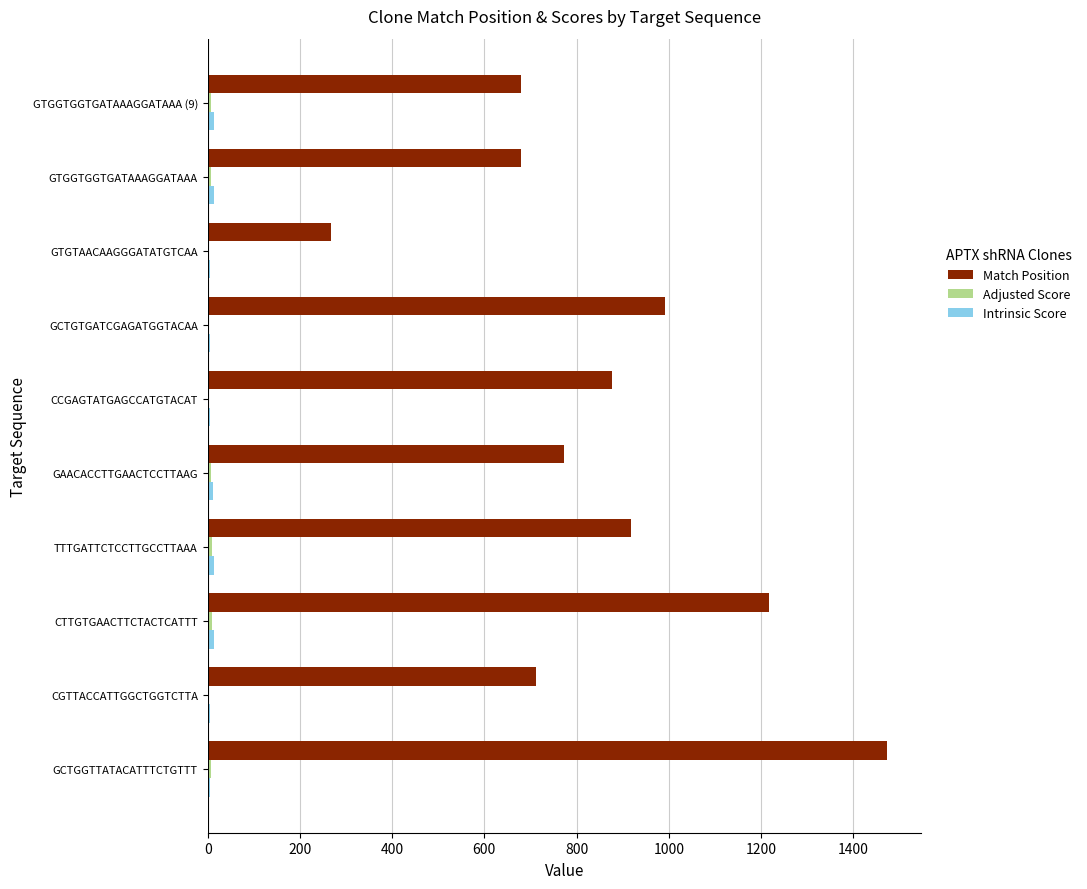

Count the number of categories in the chart.

10